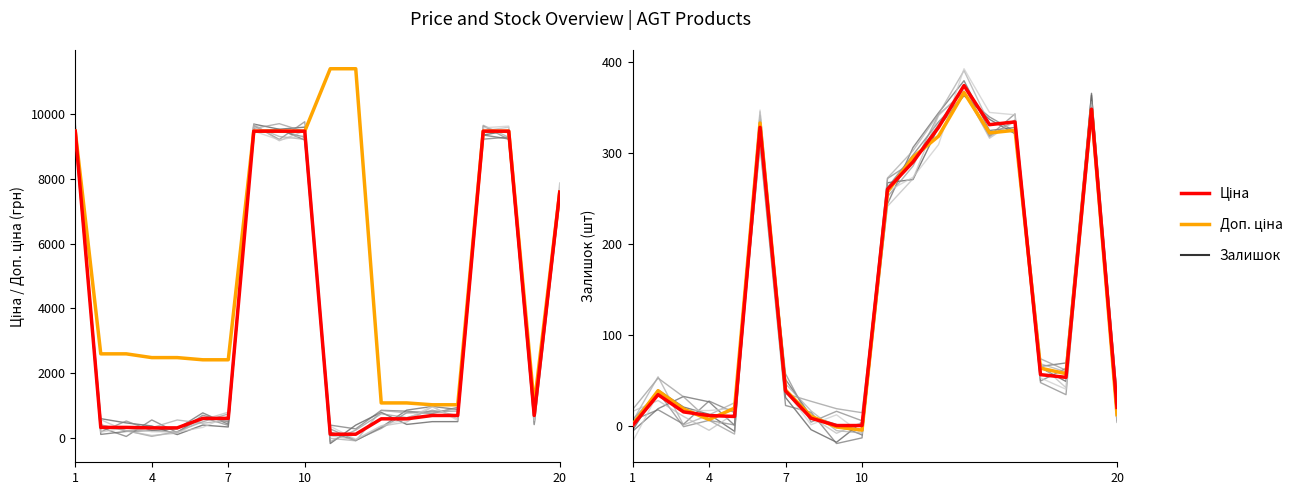

Between which two adjacent categories do Ціна (залишок) and Ціна first intersect?

9 and 10